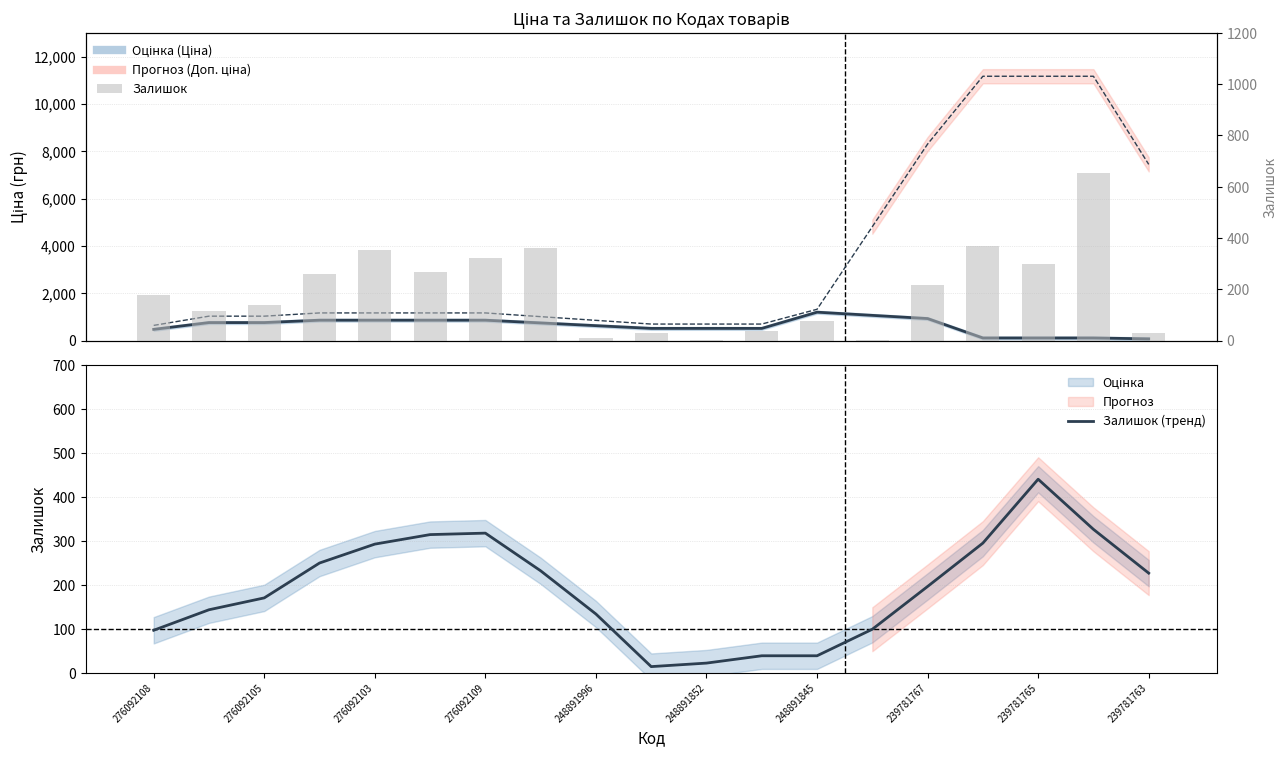

Are the bars grouped side by side (vs. stacked)?

Yes